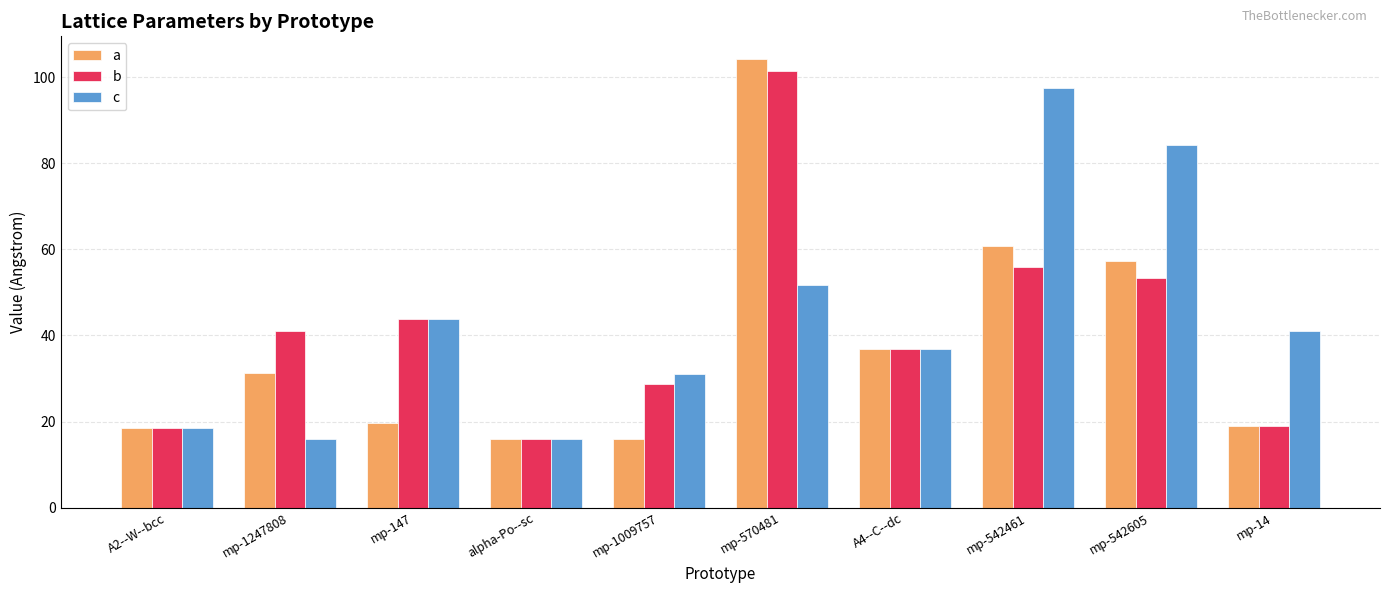

What is the sum of the b values at A2--W--bcc and mp-147?

62.3